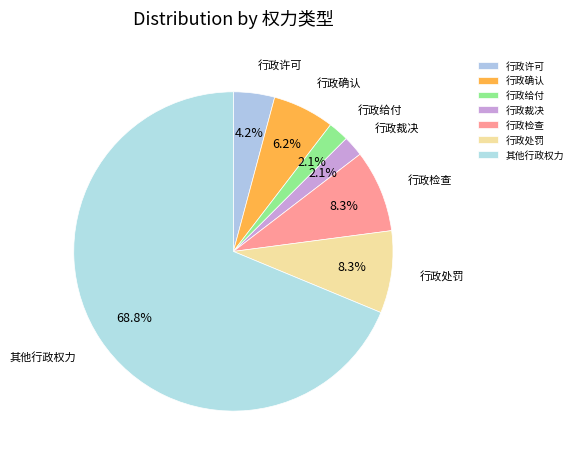

What is the total percentage of 其他行政权力 and 行政检查?

77.1%